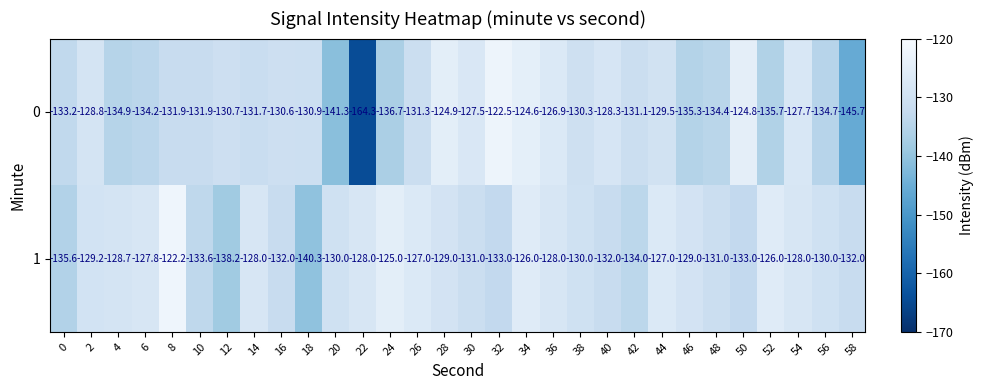

What is the sum of the 0 values at 26 and 8?

-263.2